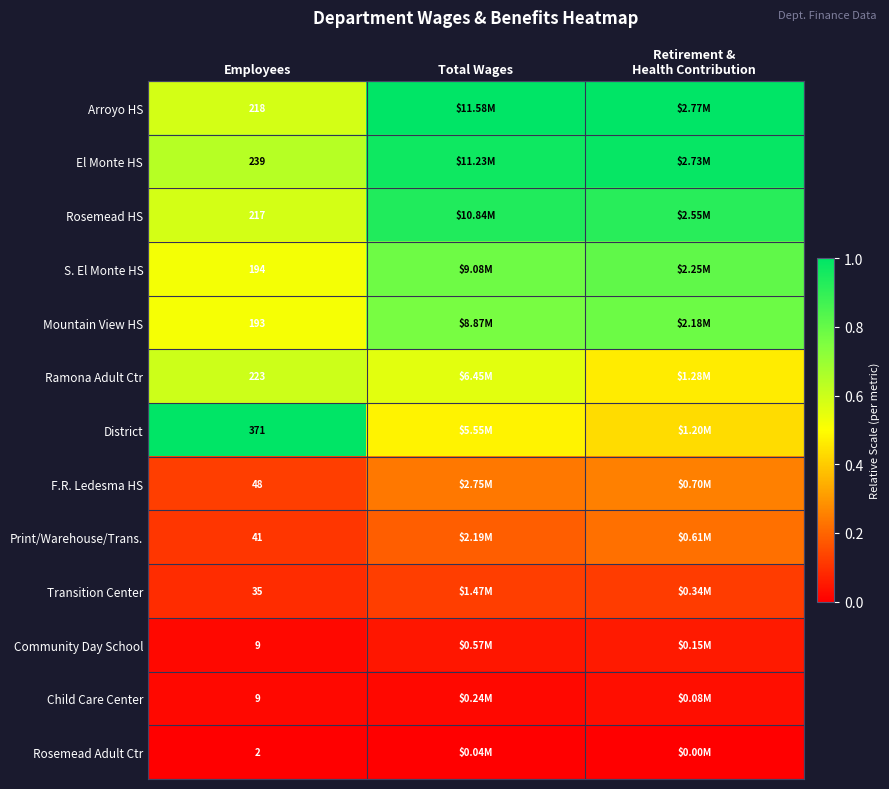

Which series has the largest range (max minus min)?

District